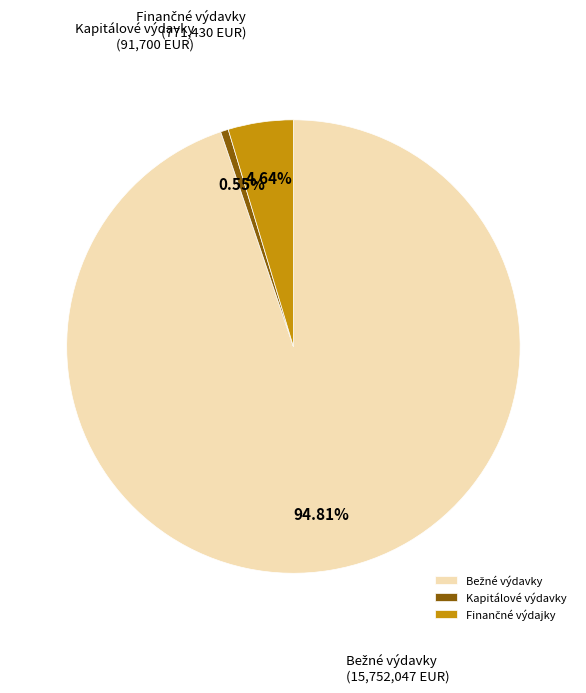

Which slice is the smallest?

Kapitálové výdavky